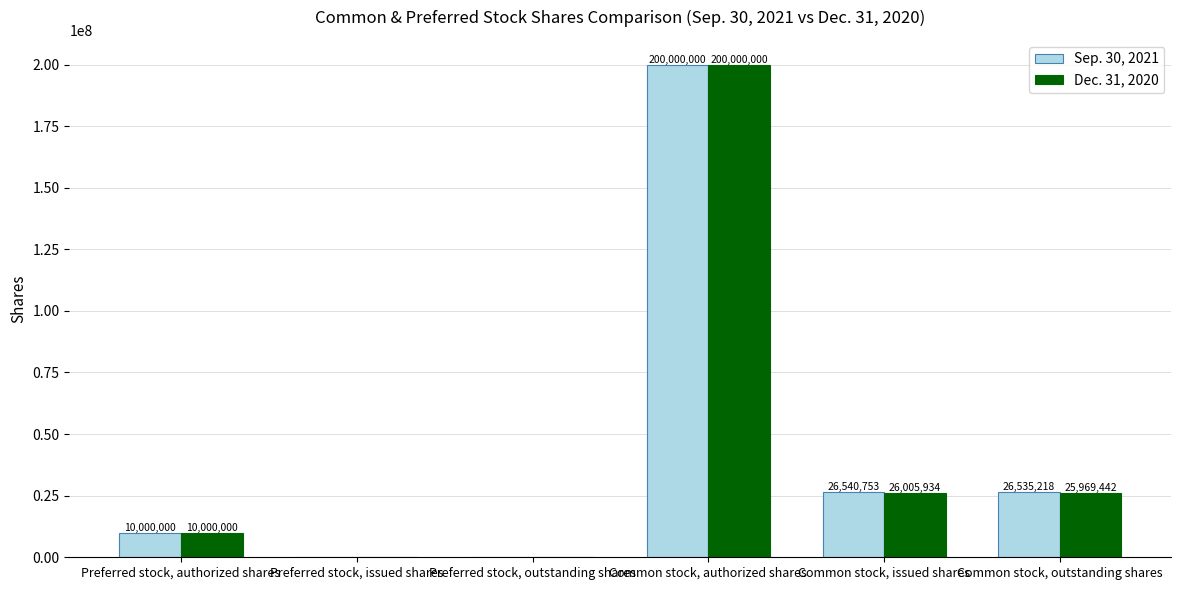

Between Common stock, issued shares and Common stock, outstanding shares, which series saw the biggest shift?

Dec. 31, 2020